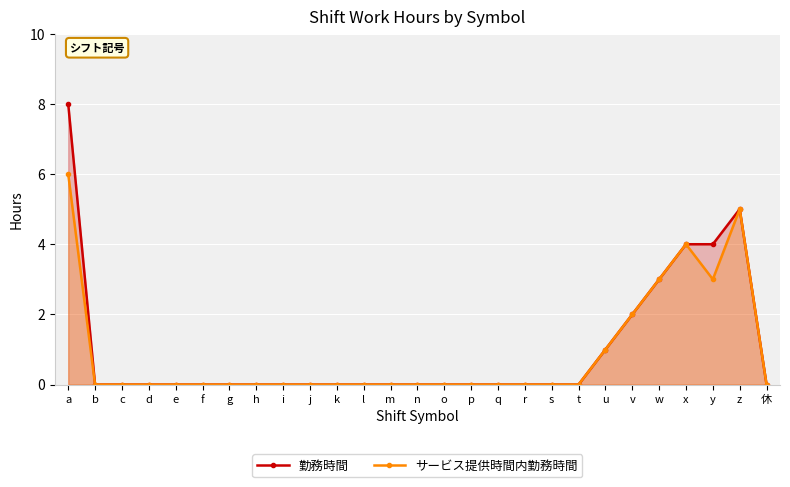

What is the sum of the 勤務時間 values at z and r?

5